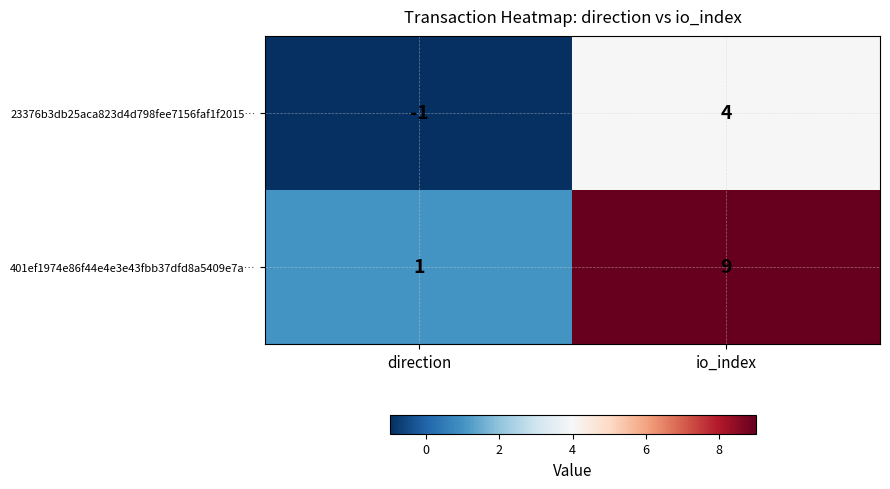

At which label is 401ef1974e86f44e4e3e43fbb37dfd8a5409e7a… closest to 5?

direction